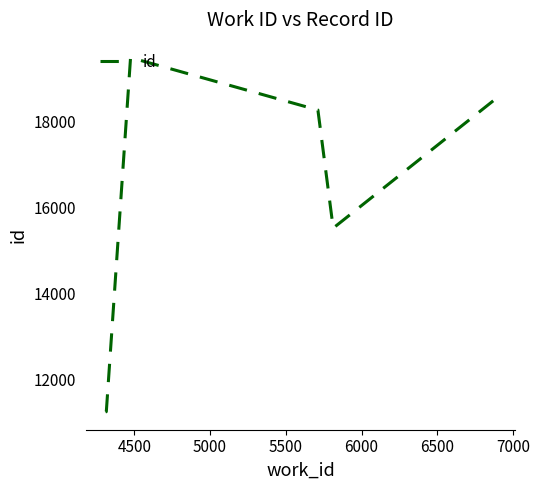

What is the difference between the maximum and second lowest values?

8228